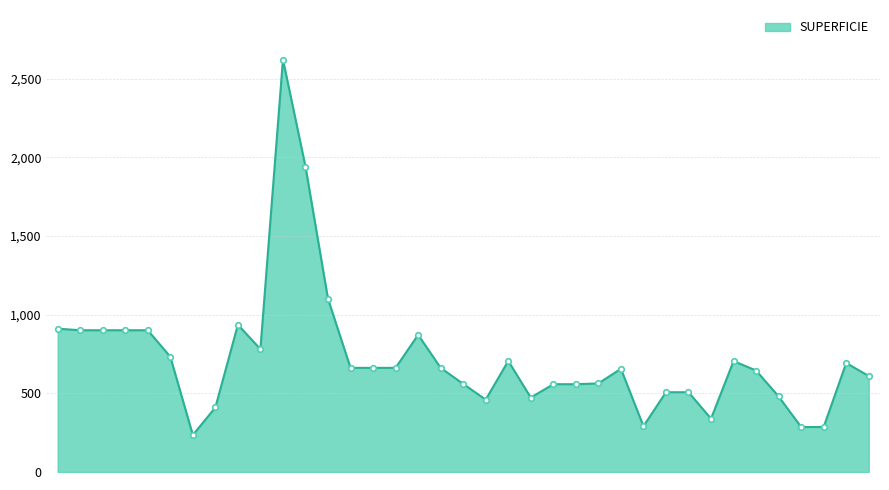

What is the greatest value displayed?

2622